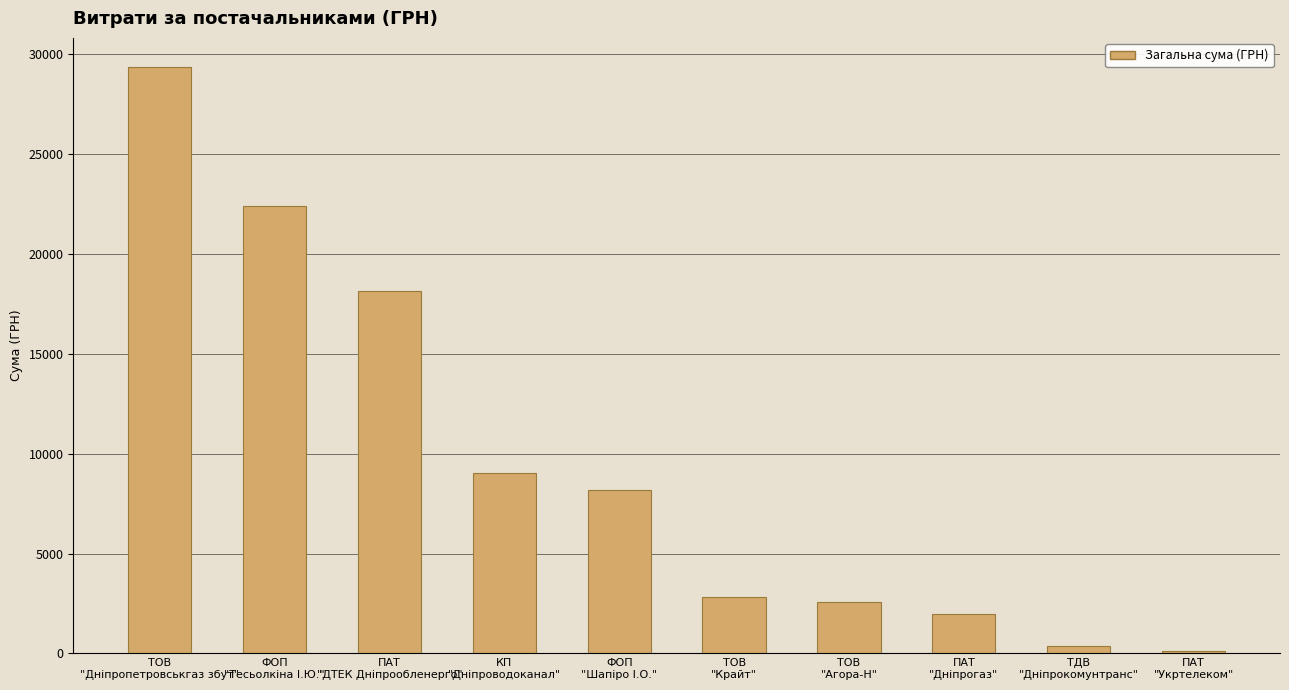

Is it true that the value at ФОП
"Шапіро І.О." is 8198.9?

True